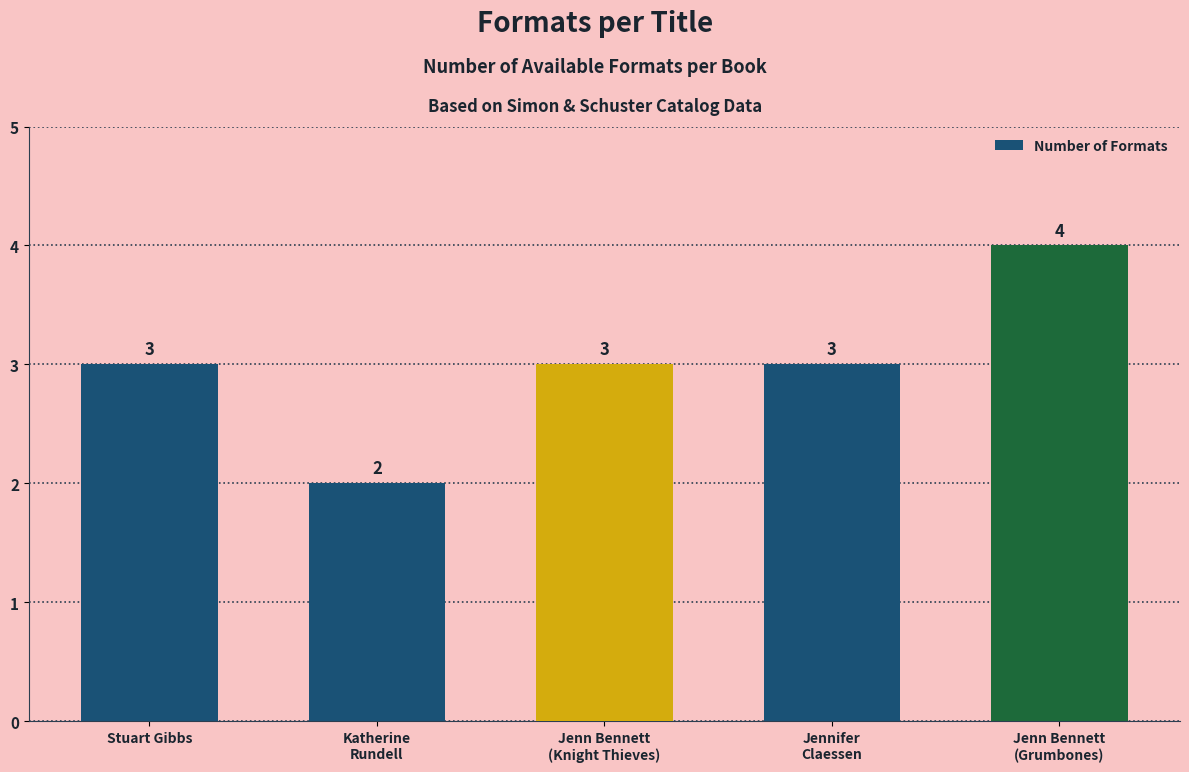

What is the average value?

3